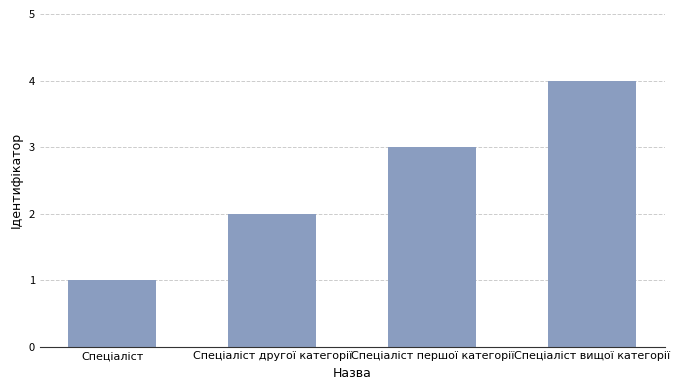

What is the difference between the second highest and second lowest values?

1